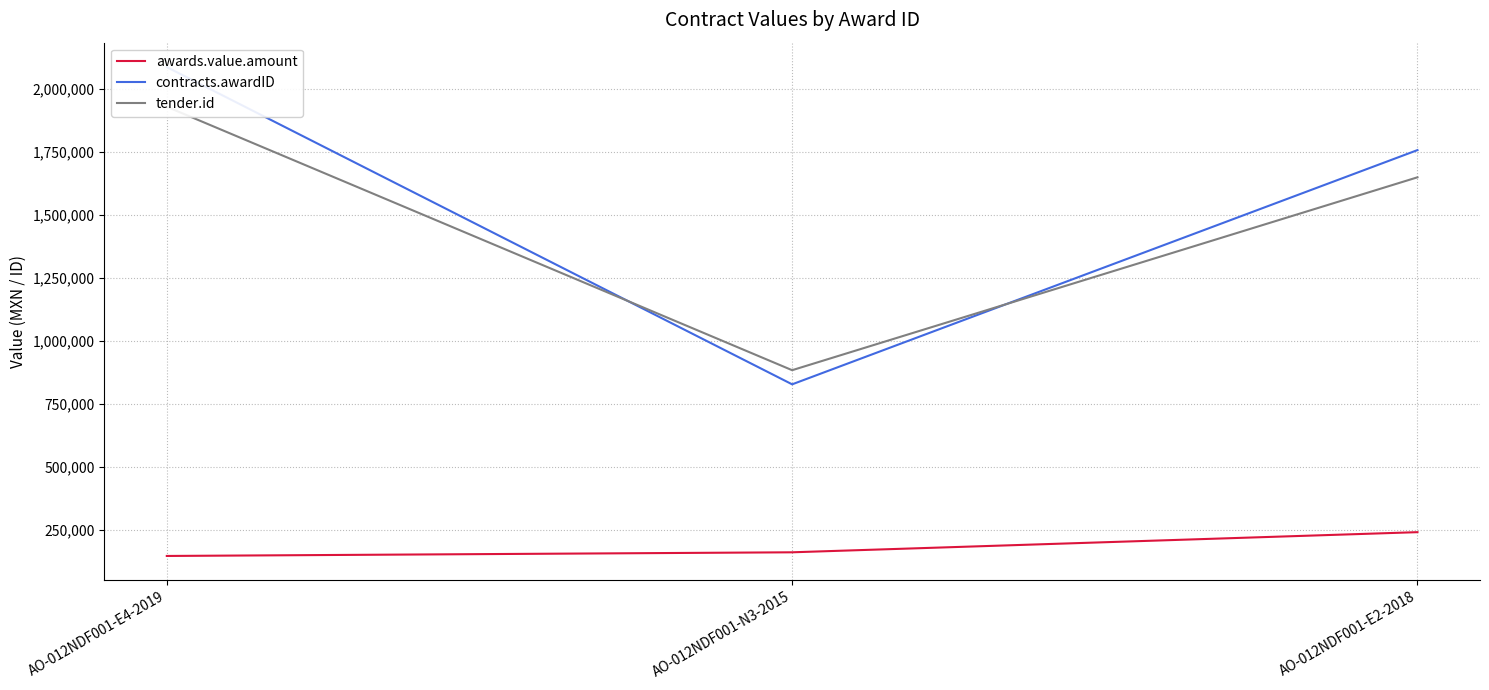

What is the average value of the tender.id series?

1487718.7